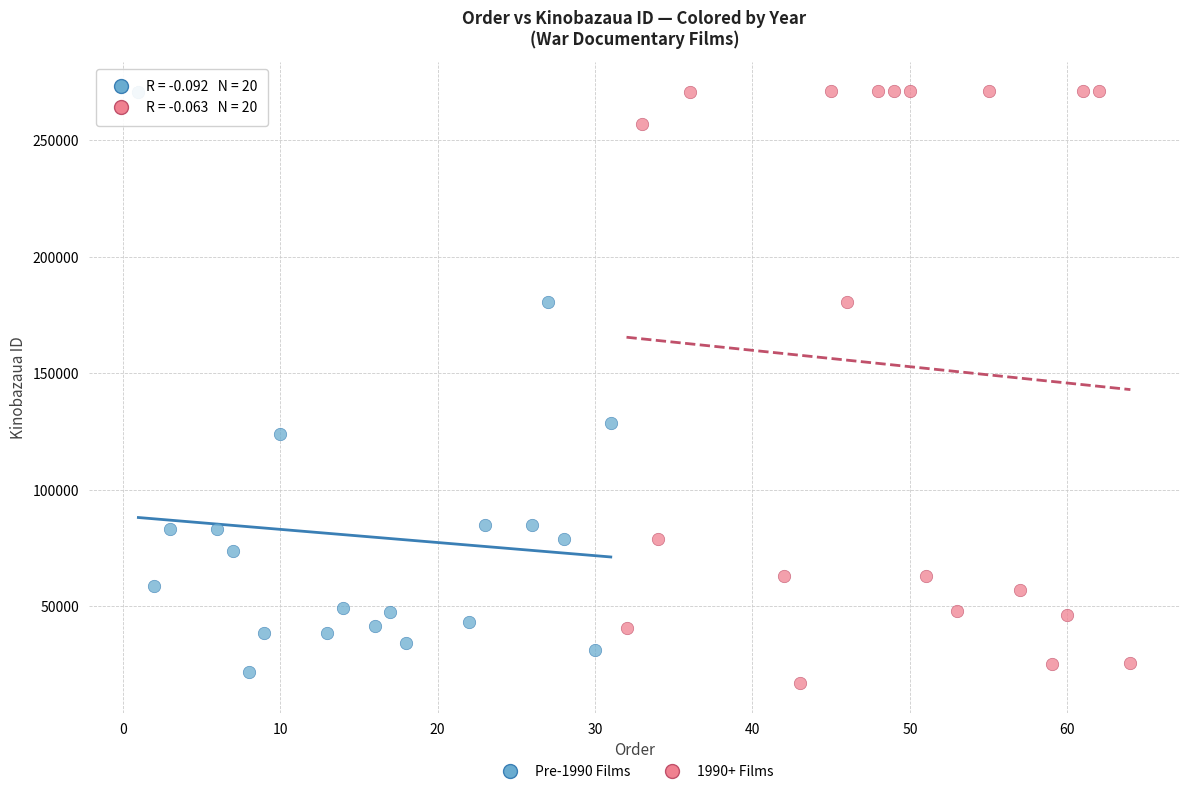

What are all the series names shown in the legend?

Pre-1990 Films, 1990+ Films